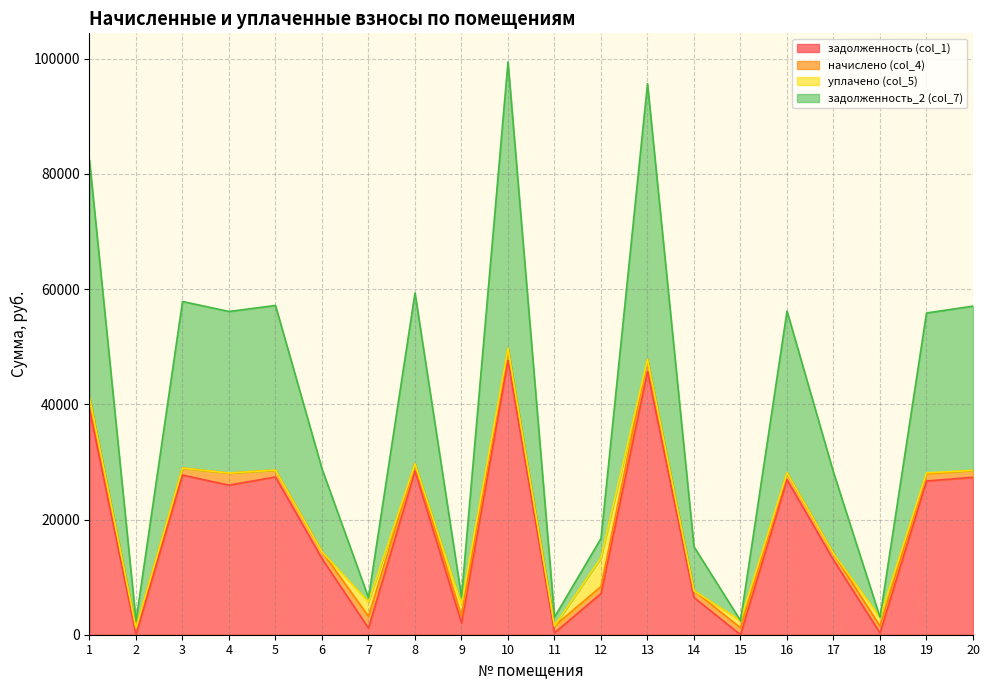

True or false: задолженность (col_1) and задолженность_2 (col_7) intersect in this chart.

False